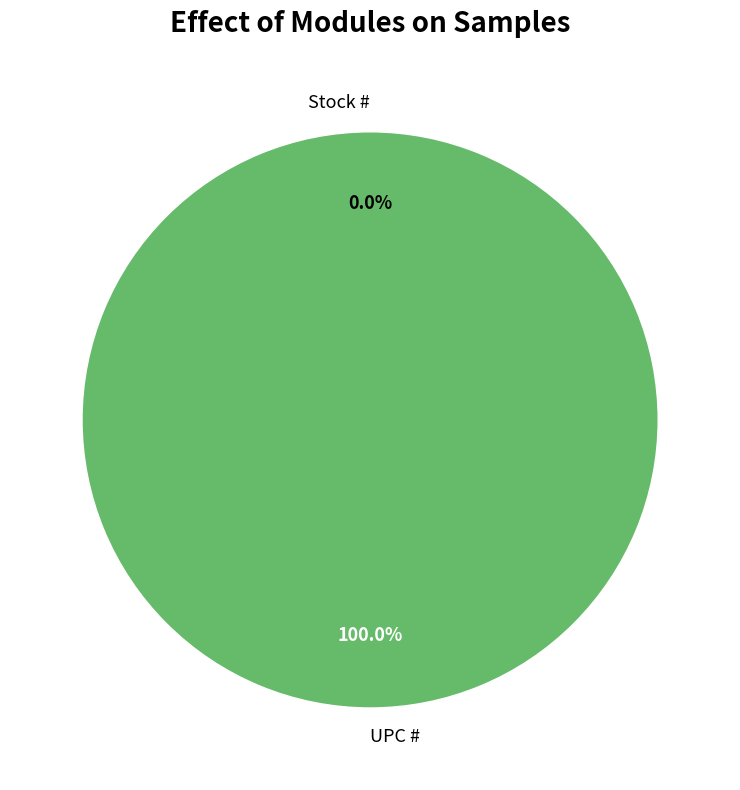

Do Stock # and UPC # together represent more than half of the pie?

Yes